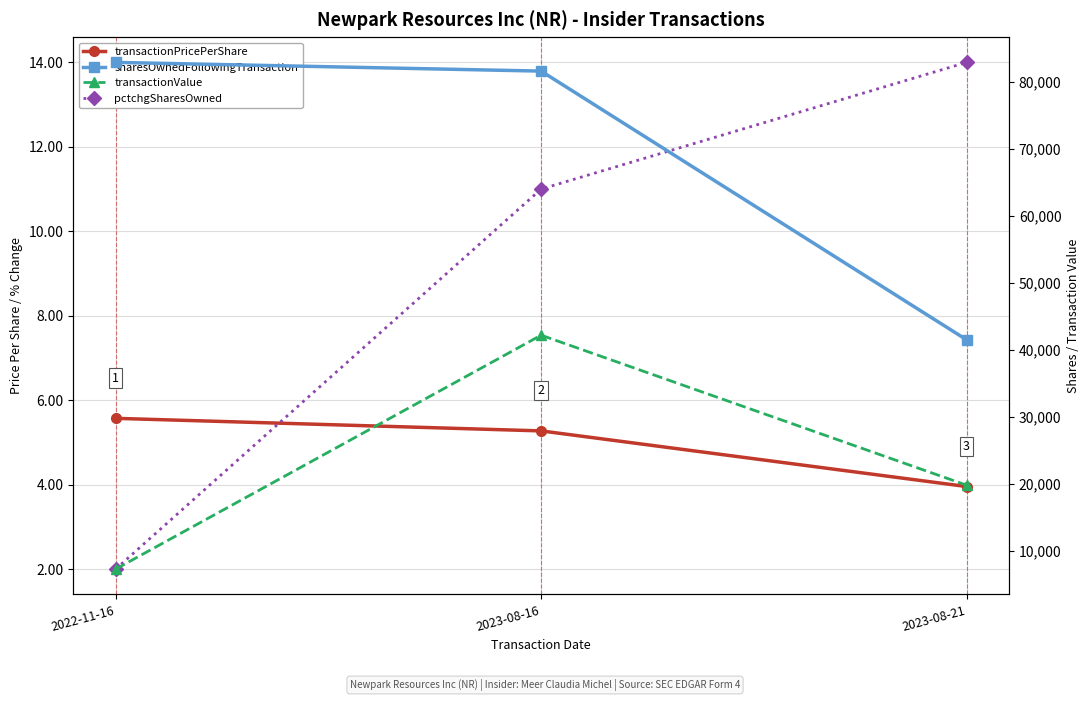

At which label is transactionPricePerShare closest to 4?

2023-08-21